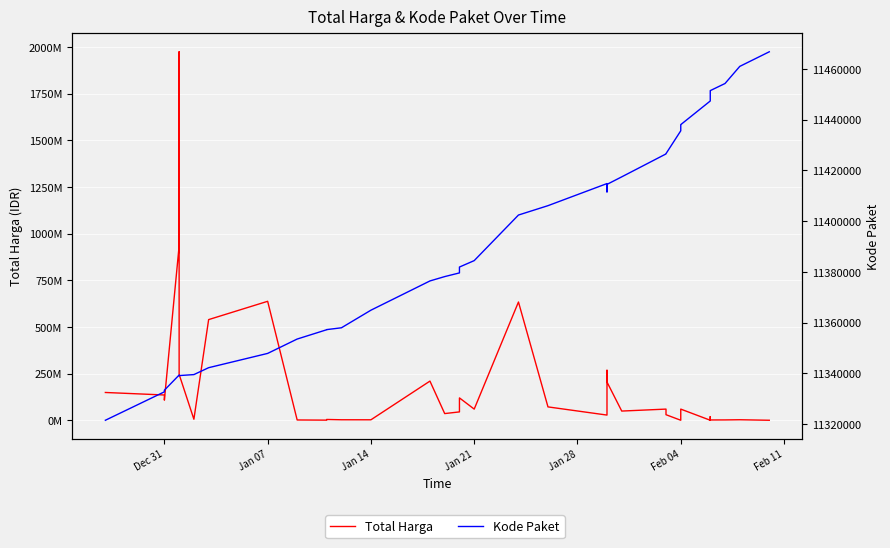

List the series in order of their overall mean, lowest first.

Kode Paket, Total Harga